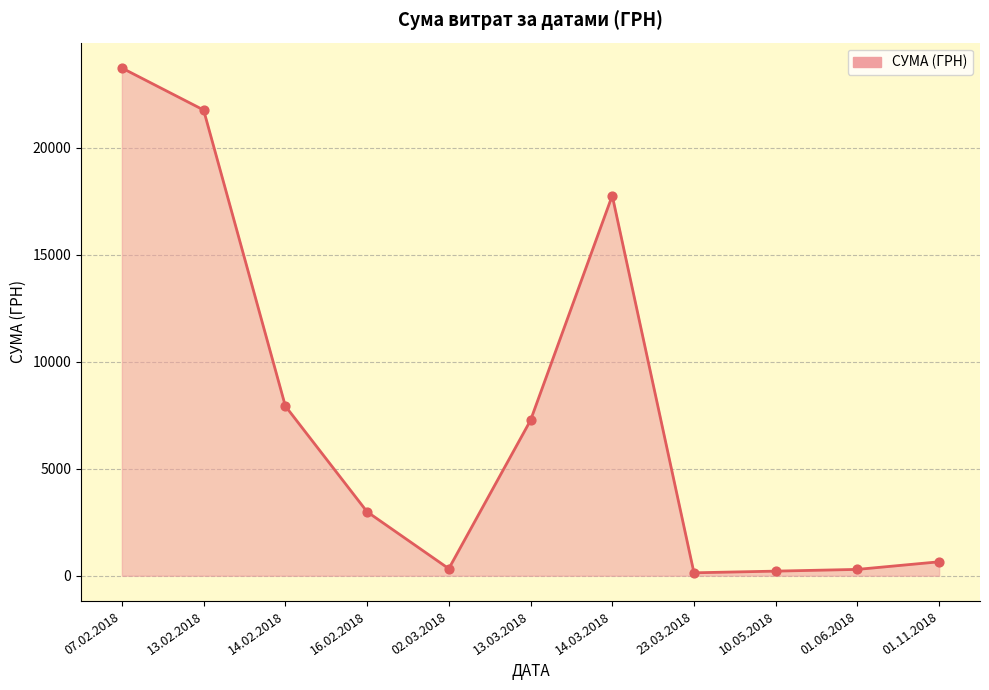

Which has a higher value, 14.02.2018 or 23.03.2018?

14.02.2018